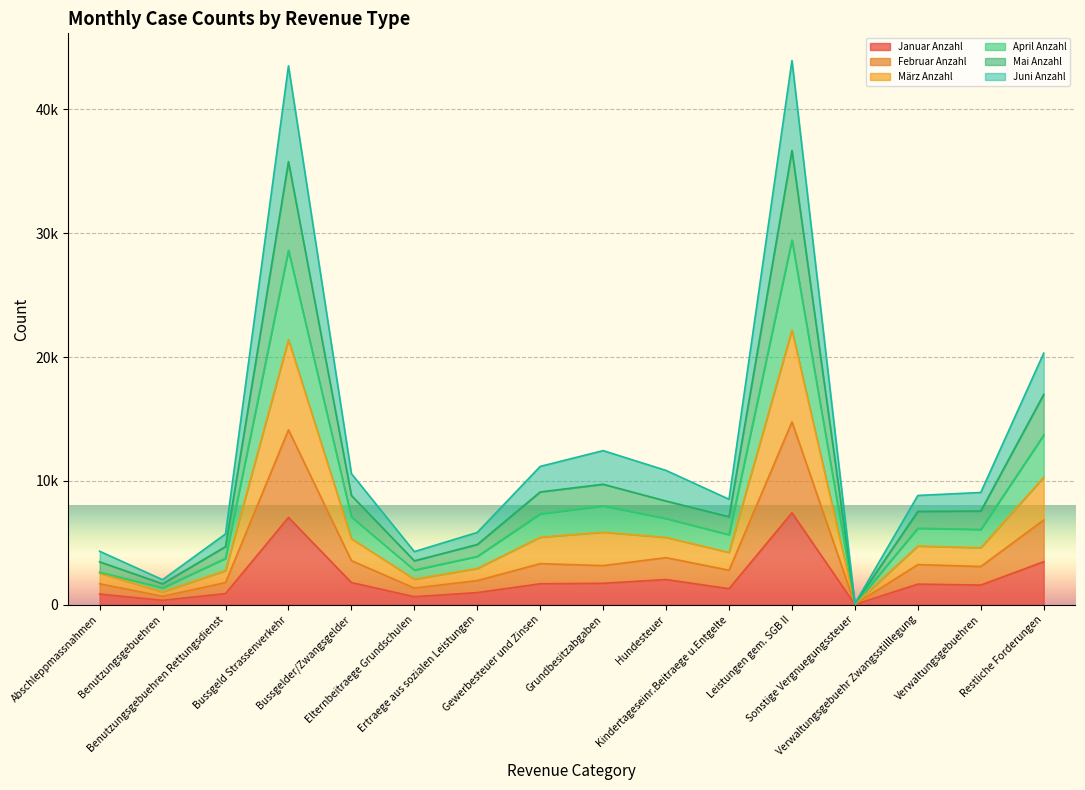

Count the number of categories in the chart.

16